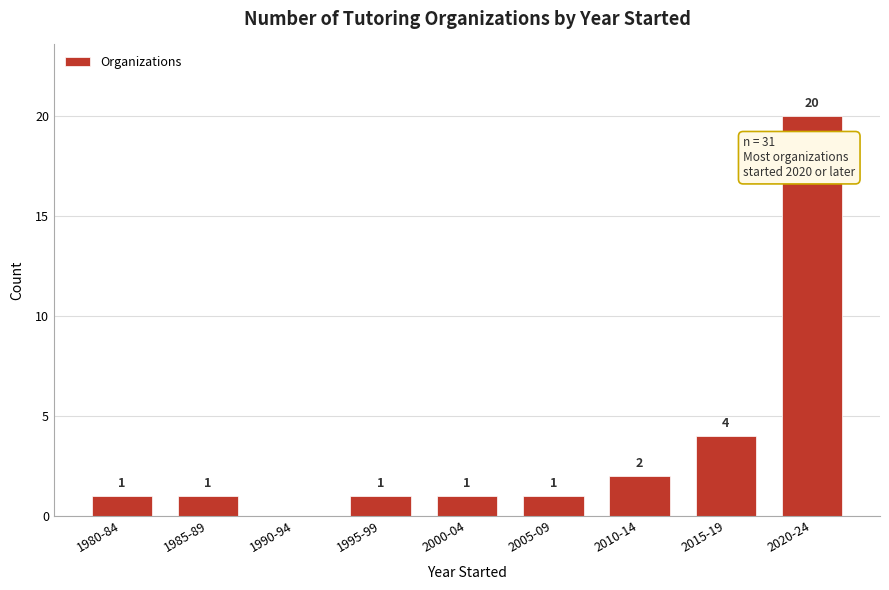

Reading right to left, transcribe all the data shown in this chart.

2020-24=20	2015-19=4	2010-14=2	2005-09=1	2000-04=1	1995-99=1	1990-94=0	1985-89=1	1980-84=1